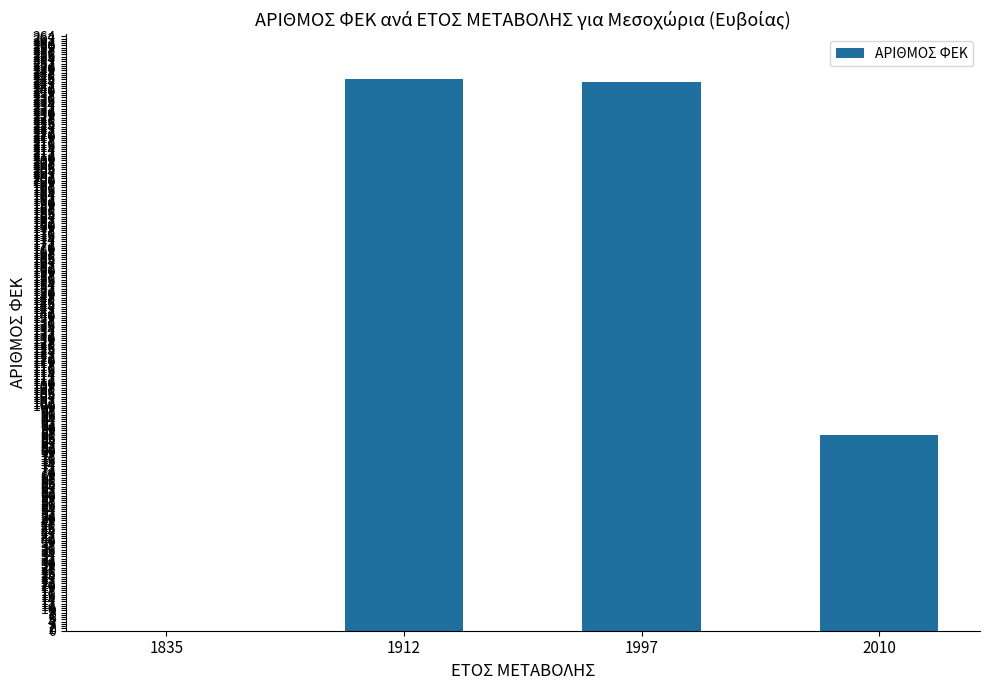

What is the sum of all values?

576